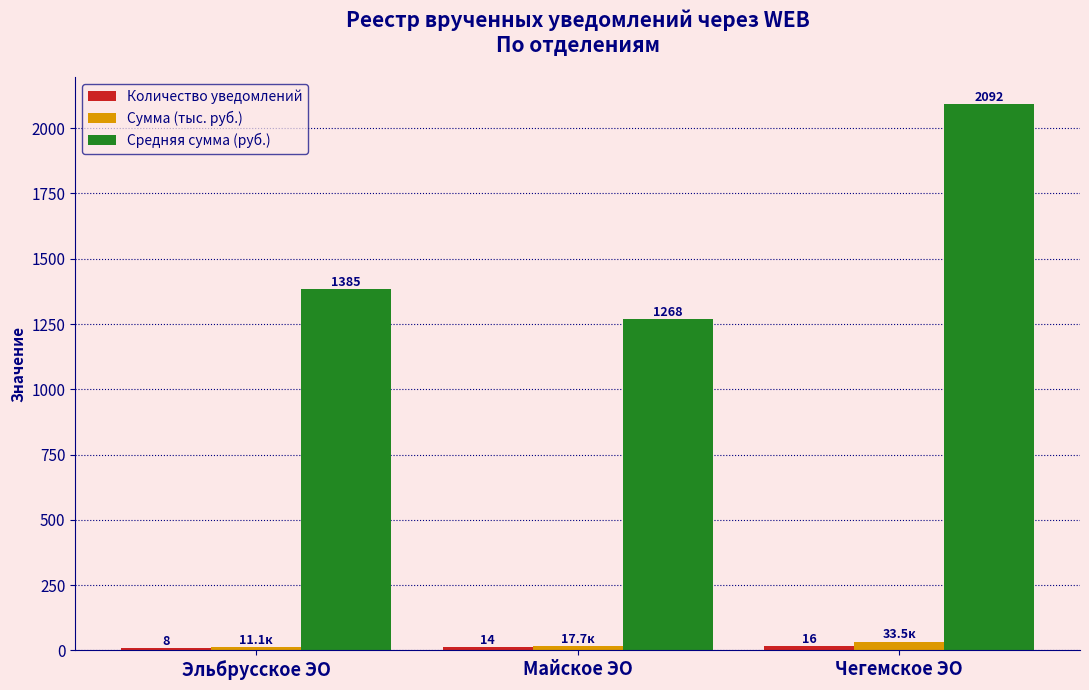

List the labels in order of Средняя сумма (руб.) value, largest first.

Чегемское ЭО, Эльбрусское ЭО, Майское ЭО